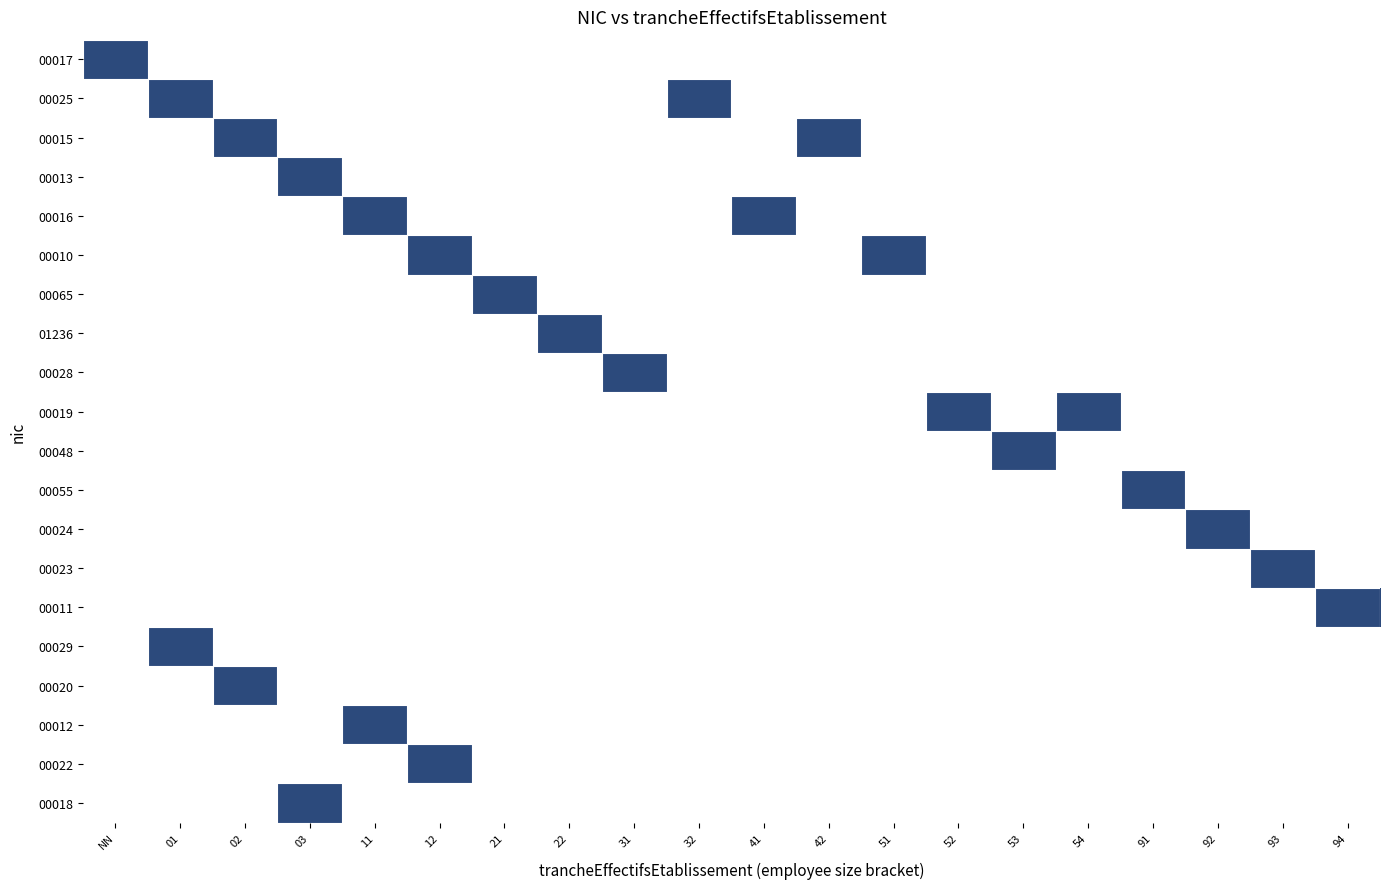

At how many categories does at least one series exceed 0?

20